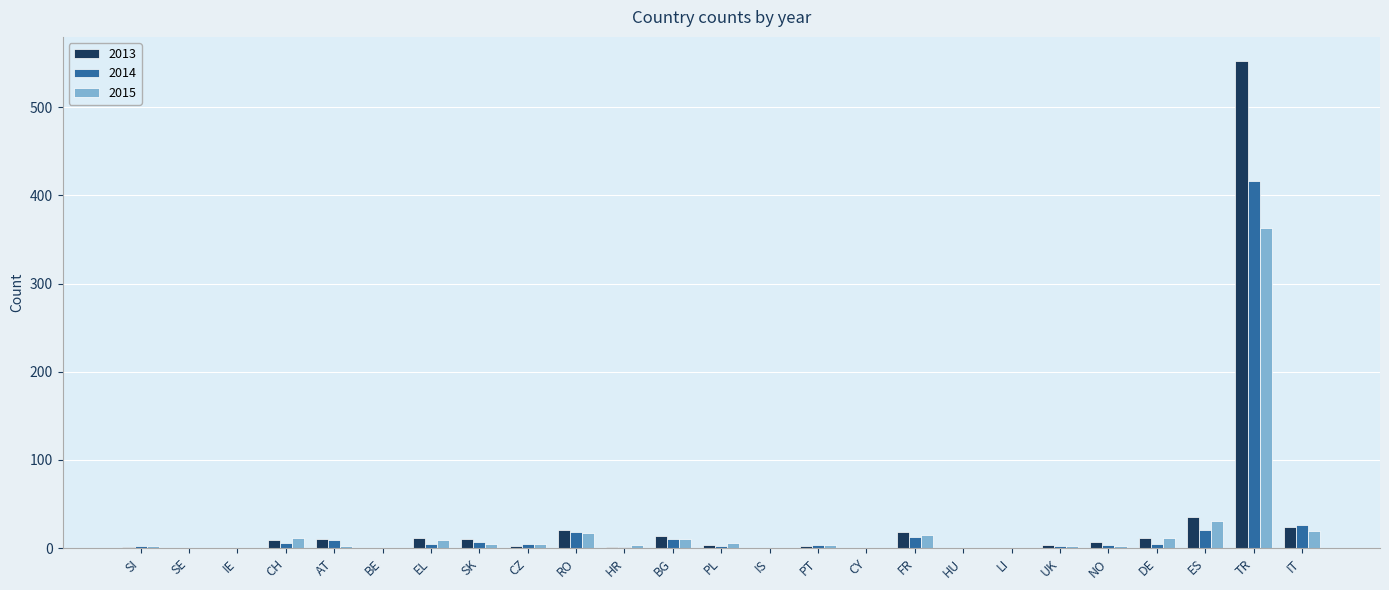

What is the sum of all 2013 values?

739